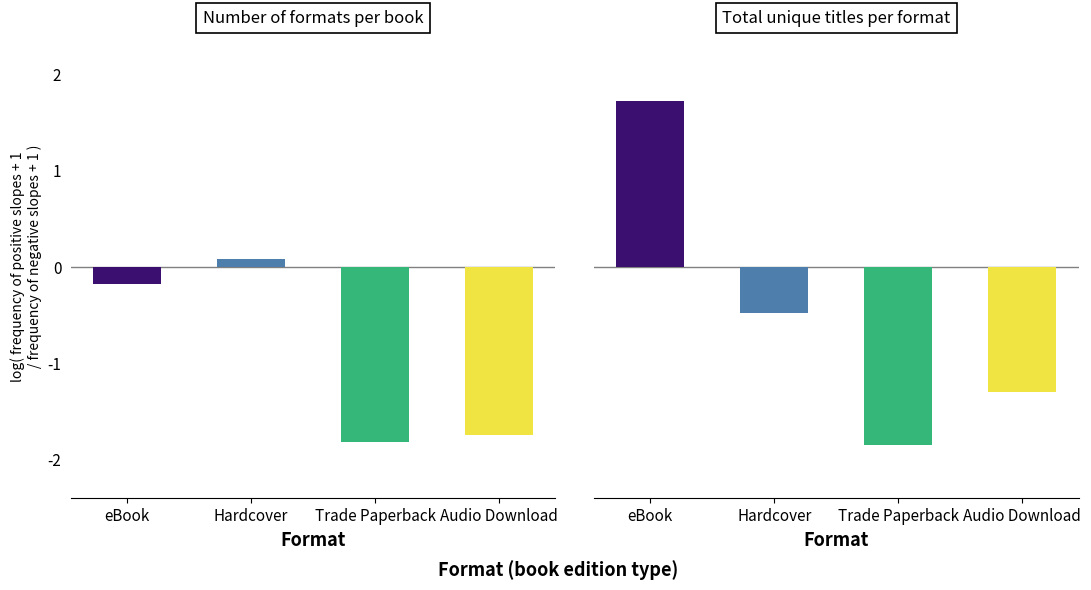

Is it true that Audio Download equals 2 at Trade Paperback?

False